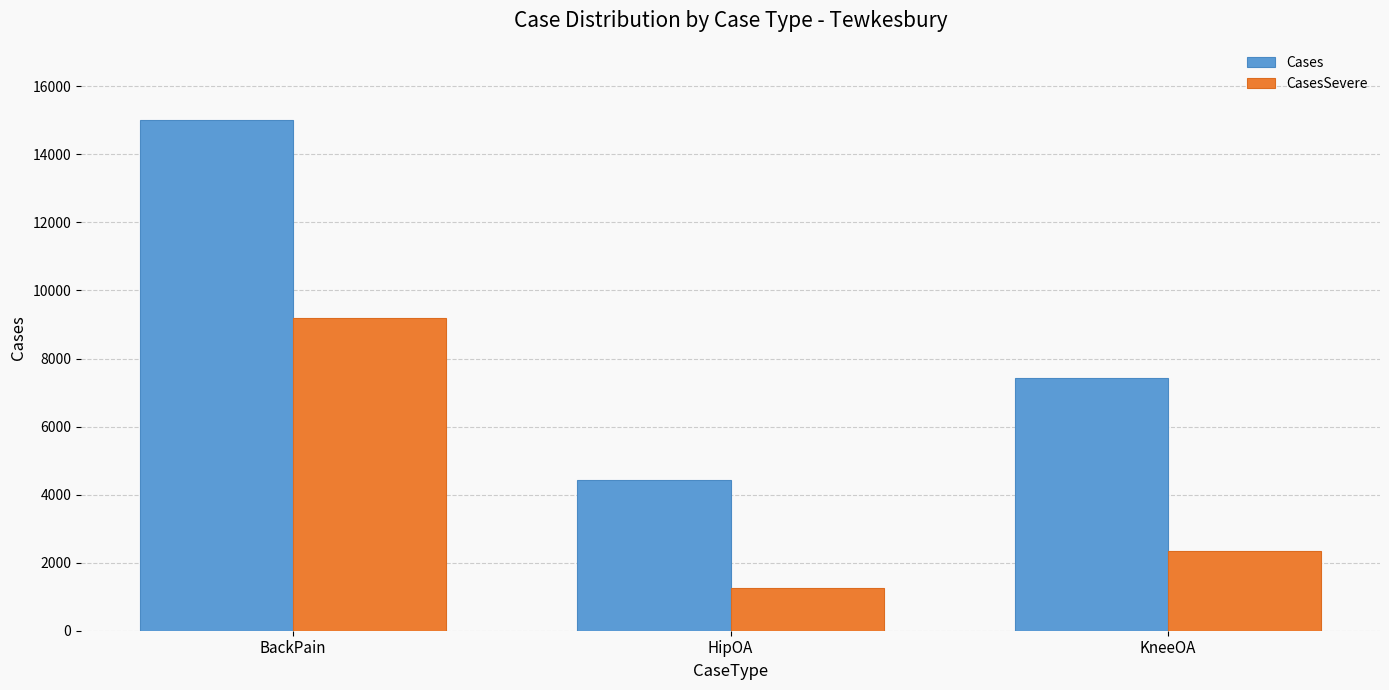

At which label does CasesSevere reach its minimum?

HipOA